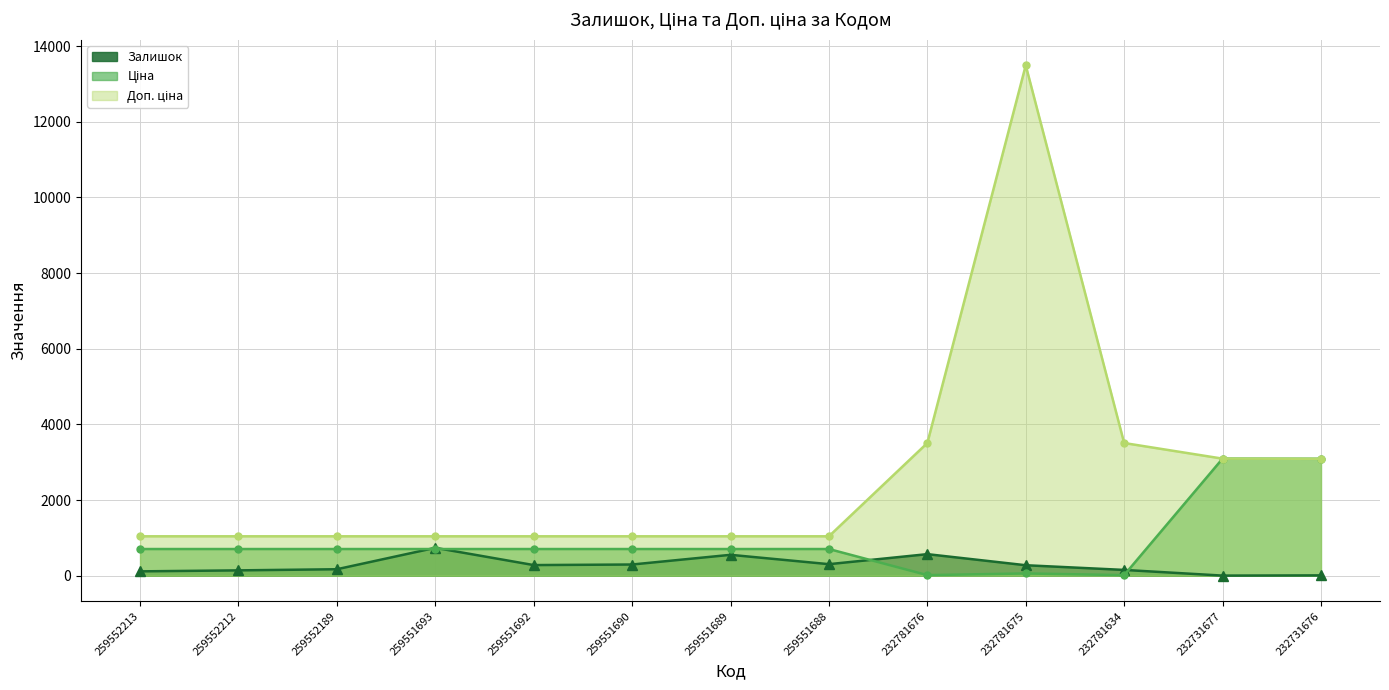

Which series has the largest total across all categories?

Доп. ціна